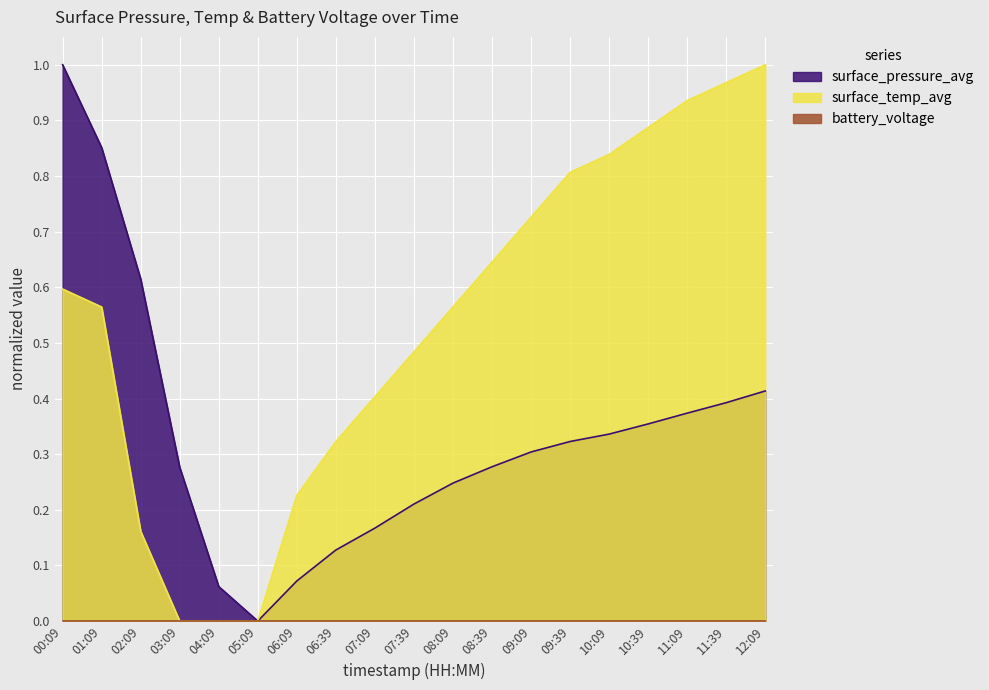

What is the value of the surface_pressure_avg point at the 12th from the left?

0.3